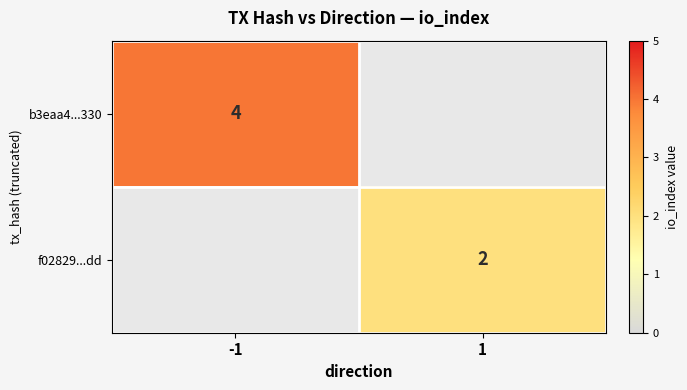

True or false: b3eaa4...330 has a value of 6 at -1.

False